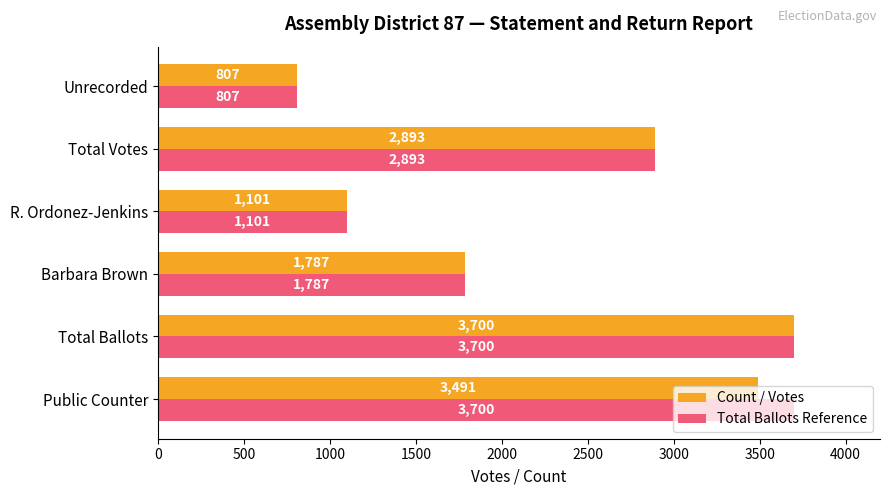

What is the minimum value shown in the chart?

807